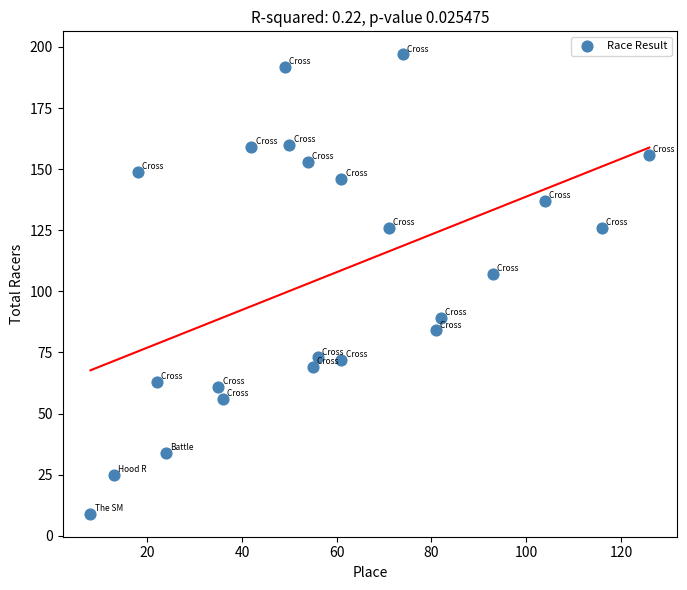

What is the range of Y values (max minus min)?

188